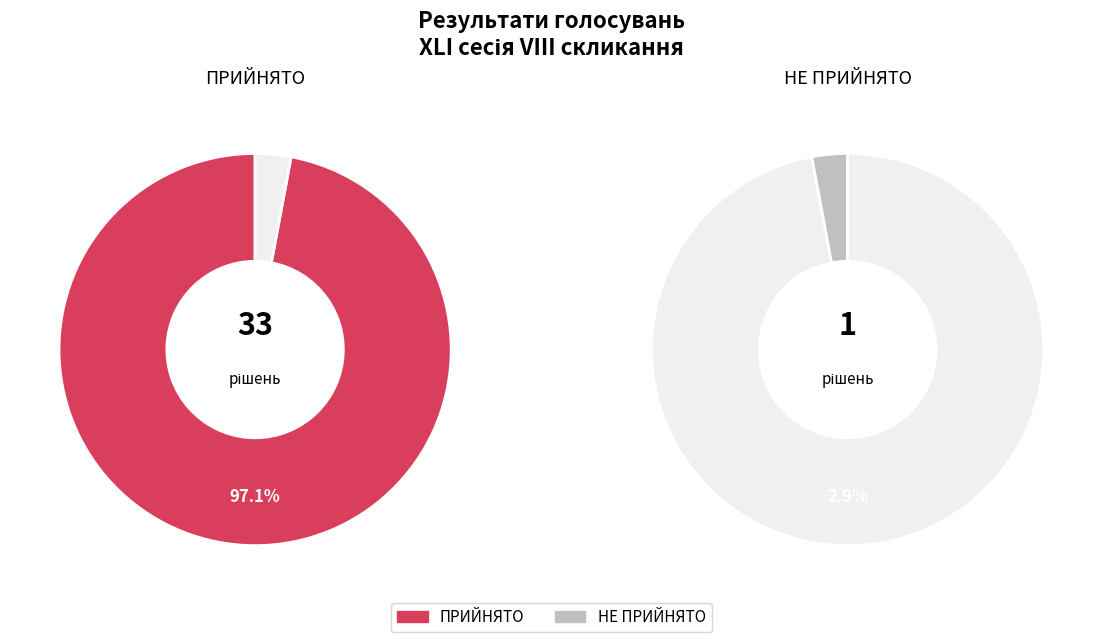

Which category has the biggest portion of the pie?

ПРИЙНЯТО